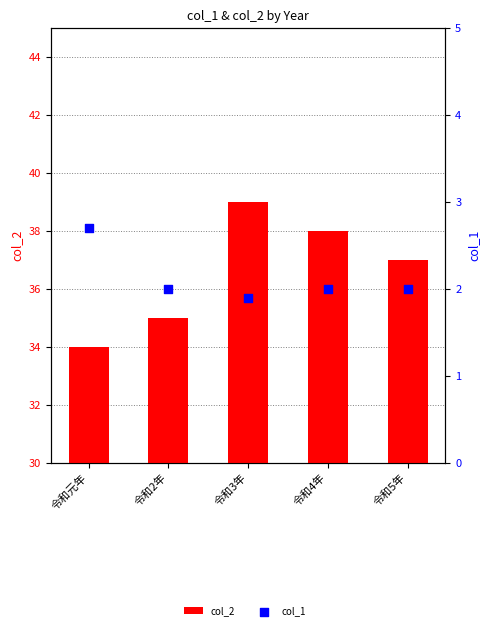

Which series has the largest total across all categories?

col_2